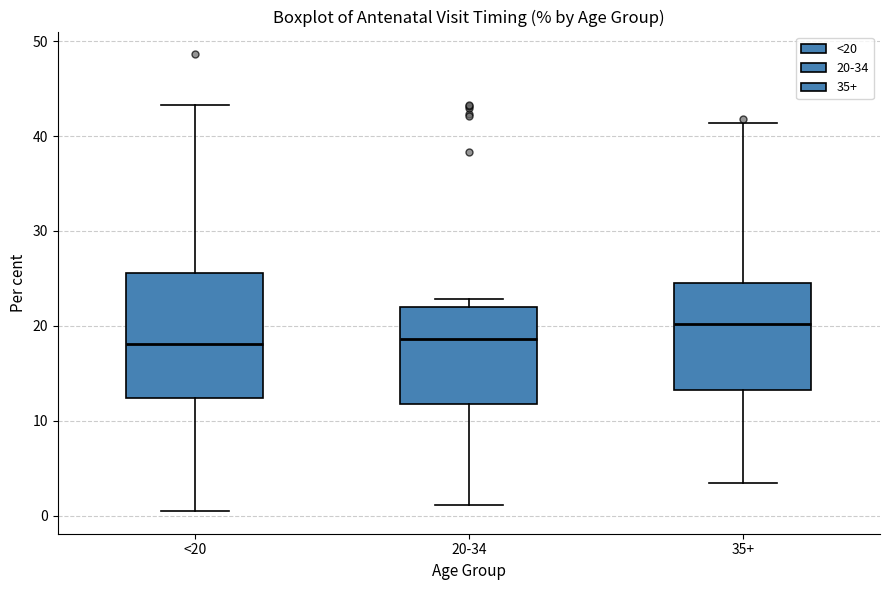

Reading left to right, read every box against the y-axis: the position of its median line, the range the box covers, and the ends of its whiskers. The values are not printed on the chart, so give them approximately, as read against the axis.

<20: median 18, box 12 to 26, whiskers 1 to 43
20-34: median 19, box 12 to 22, whiskers 1 to 23
35+: median 20, box 13 to 25, whiskers 3 to 41